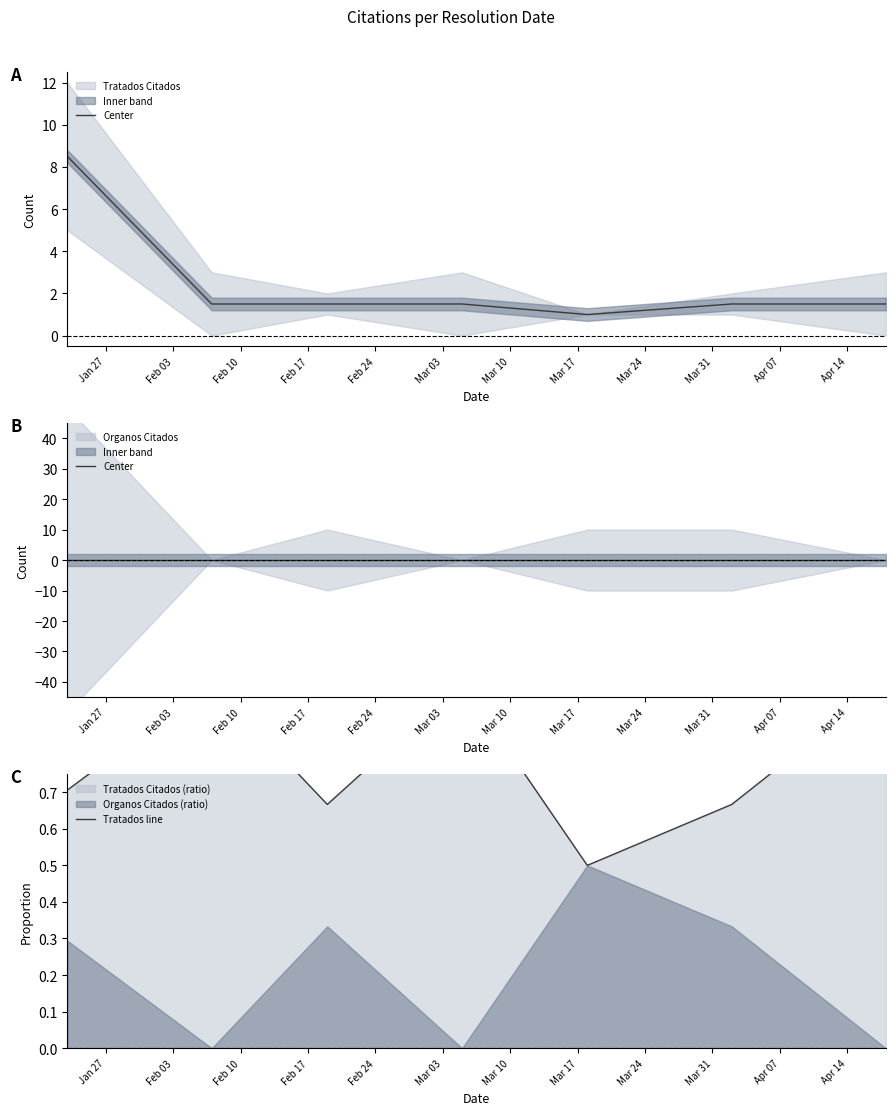

How many categories are shown in the chart?

7